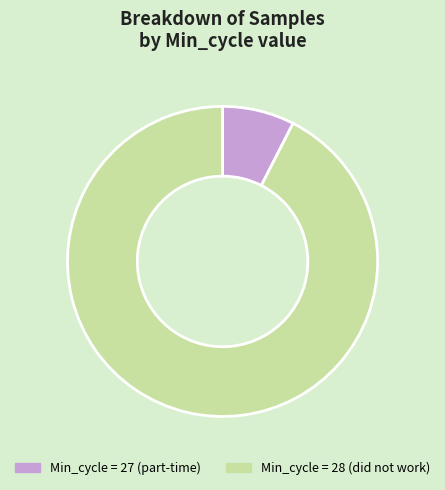

Which category has the biggest portion of the pie?

Min_cycle = 28 (did not work)